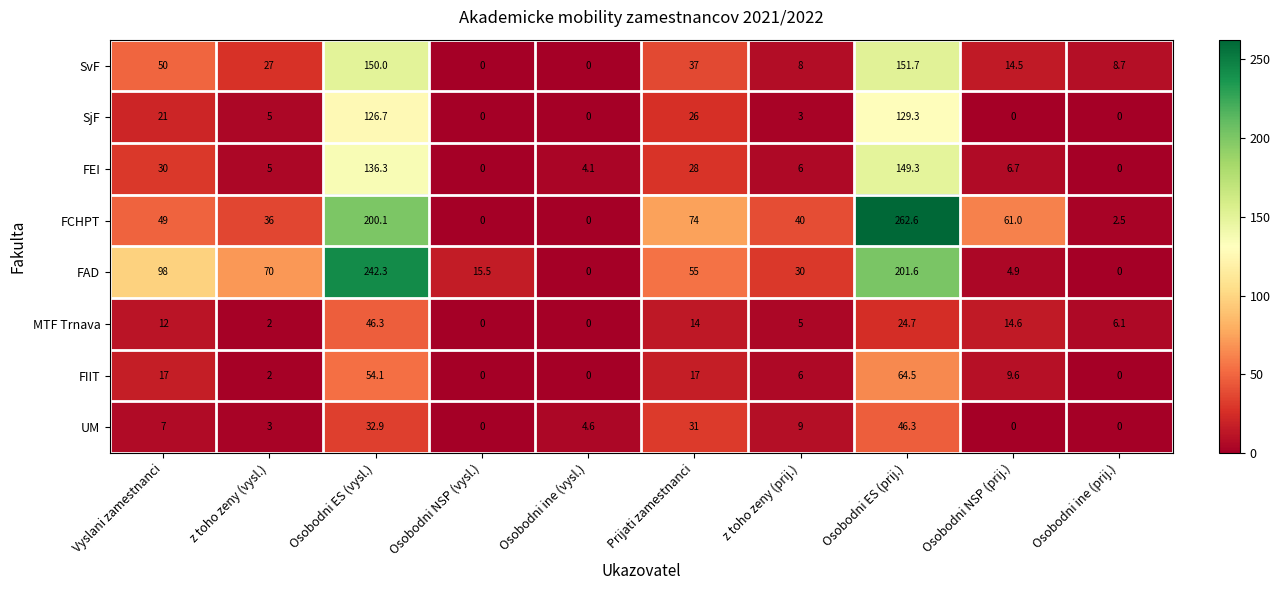

Rank the series at Osobodni ES (prij.) from lowest to highest value.

MTF Trnava, UM, FIIT, SjF, FEI, SvF, FAD, FCHPT